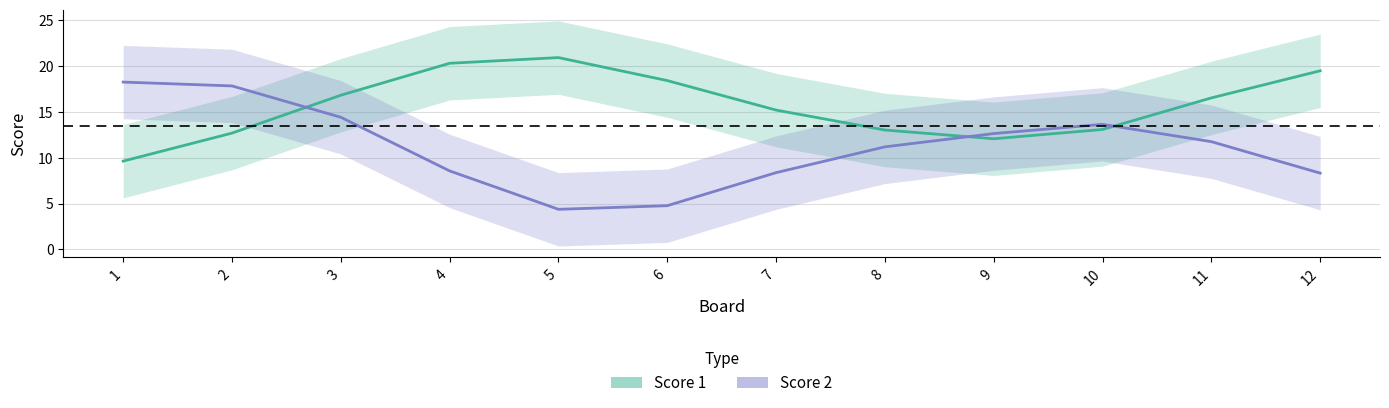

The value of Score 1 at 8 is 13.0. True or false?

True